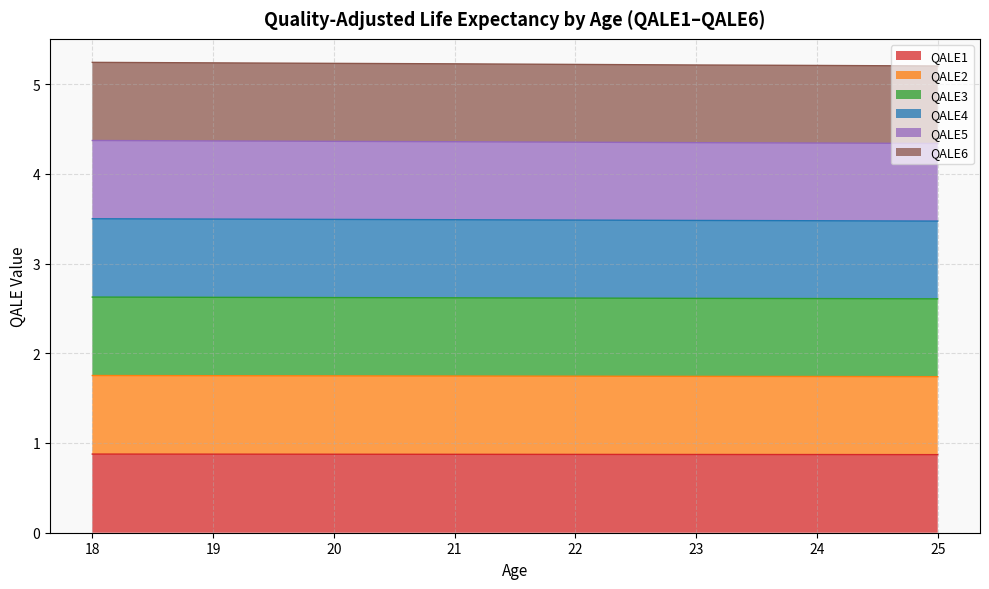

True or false: QALE6 and QALE3 intersect in this chart.

False